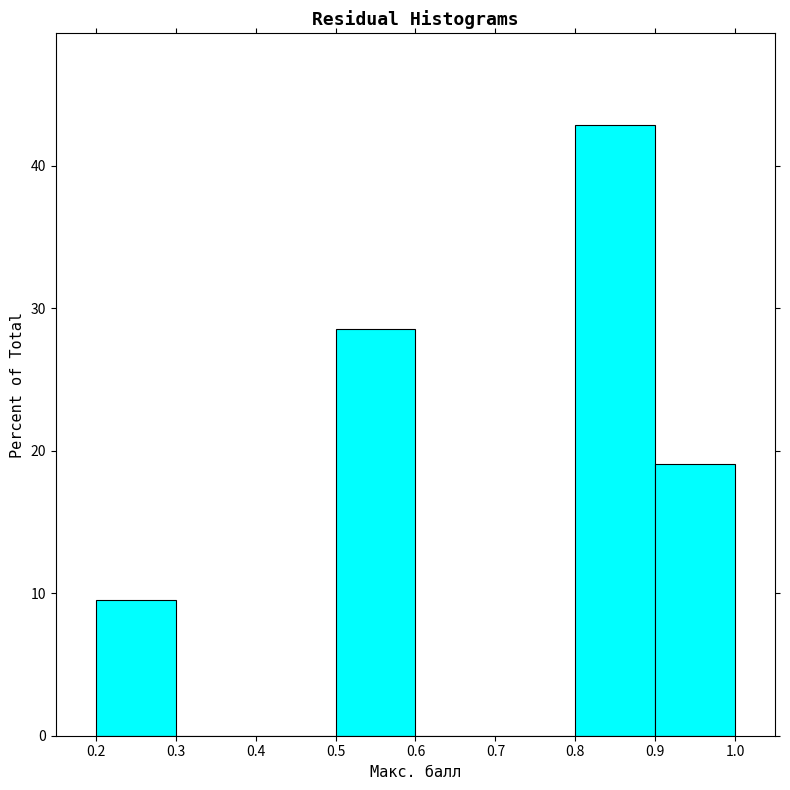

Reading left to right, transcribe this chart: for each bar, give the range it covers on the x-axis and its height. The values are not printed on the chart, so give them approximately, as read against the axis.

0.2 to 0.3: 10
0.3 to 0.4: 0
0.4 to 0.5: 0
0.5 to 0.6: 29
0.6 to 0.7: 0
0.7 to 0.8: 0
0.8 to 0.9: 43
0.9 to 1.0: 19